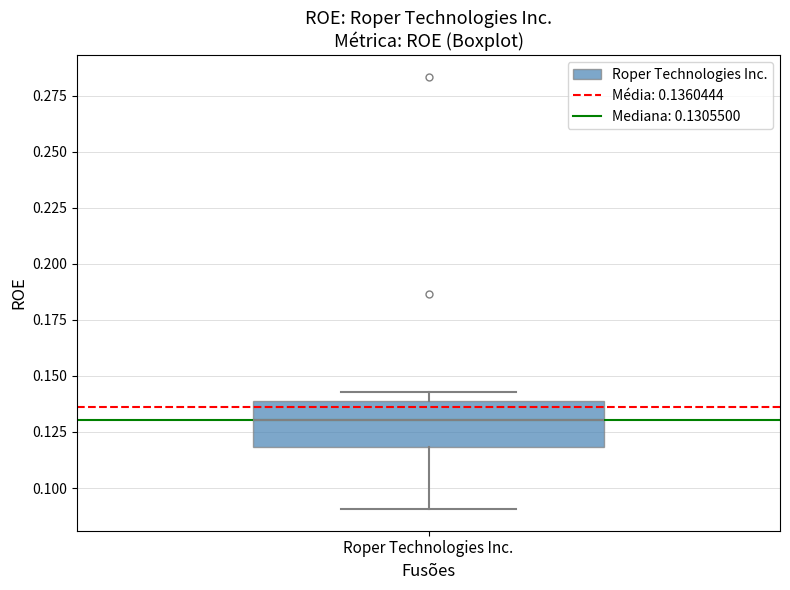

Read this box plot against the y-axis: the position of the median line, the range covered by the box, and the ends of both whiskers. The values are not printed on the chart, so give them approximately, as read against the axis.

median 0.130, box 0.120 to 0.140, whiskers 0.090 to 0.145